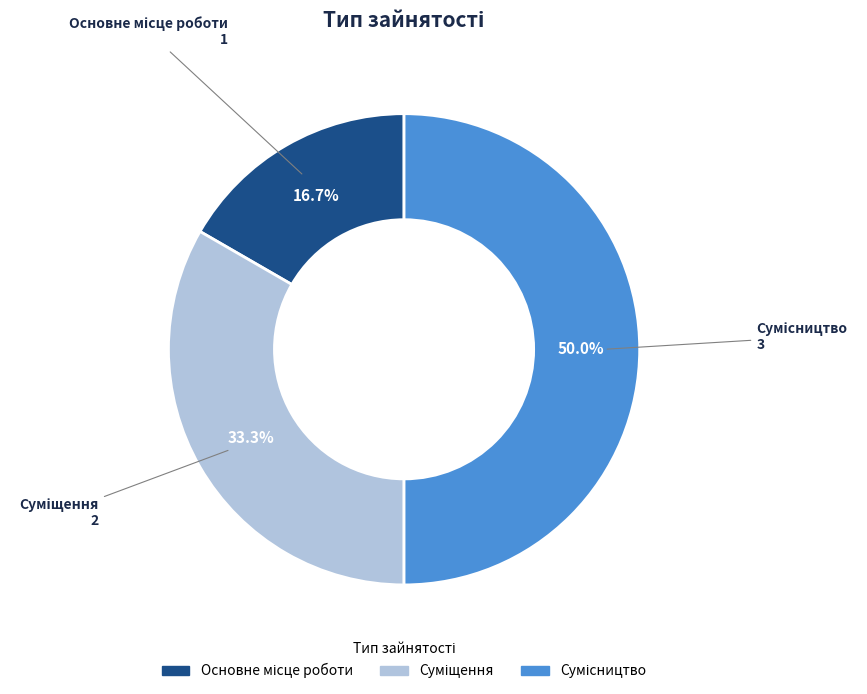

Is there any slice that represents more than half of the pie?

No